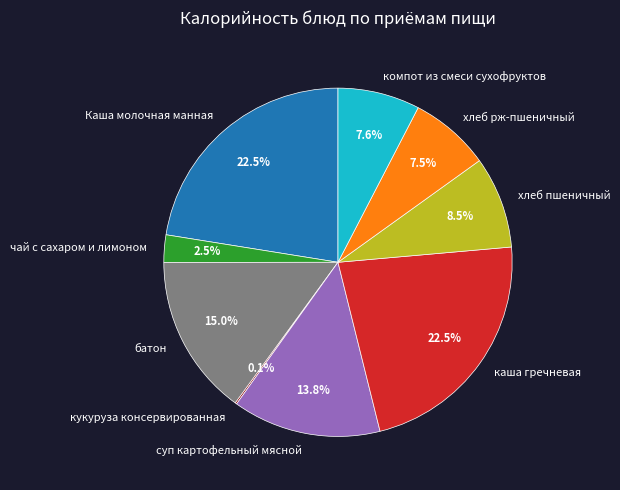

Approximately how many times larger is the value at хлеб рж-пшеничный compared to Каша молочная манная?

0.3